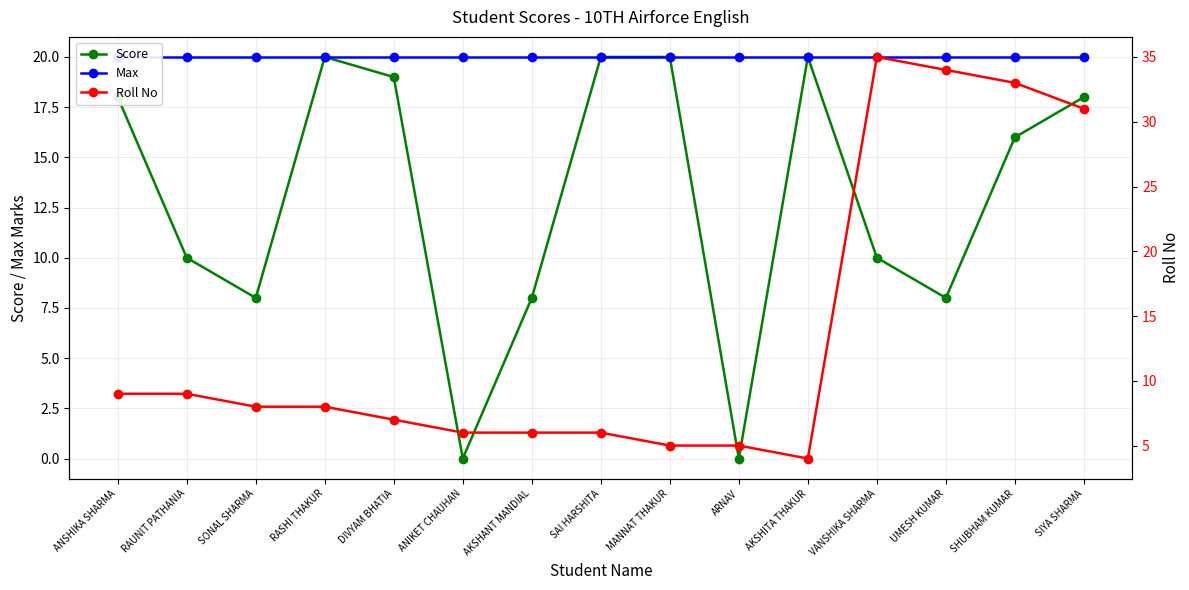

The value of Max at ANIKET CHAUHAN is 35. True or false?

False